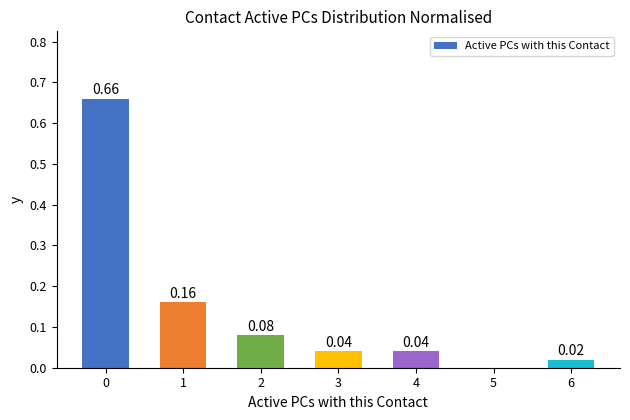

How many positive values are there?

6